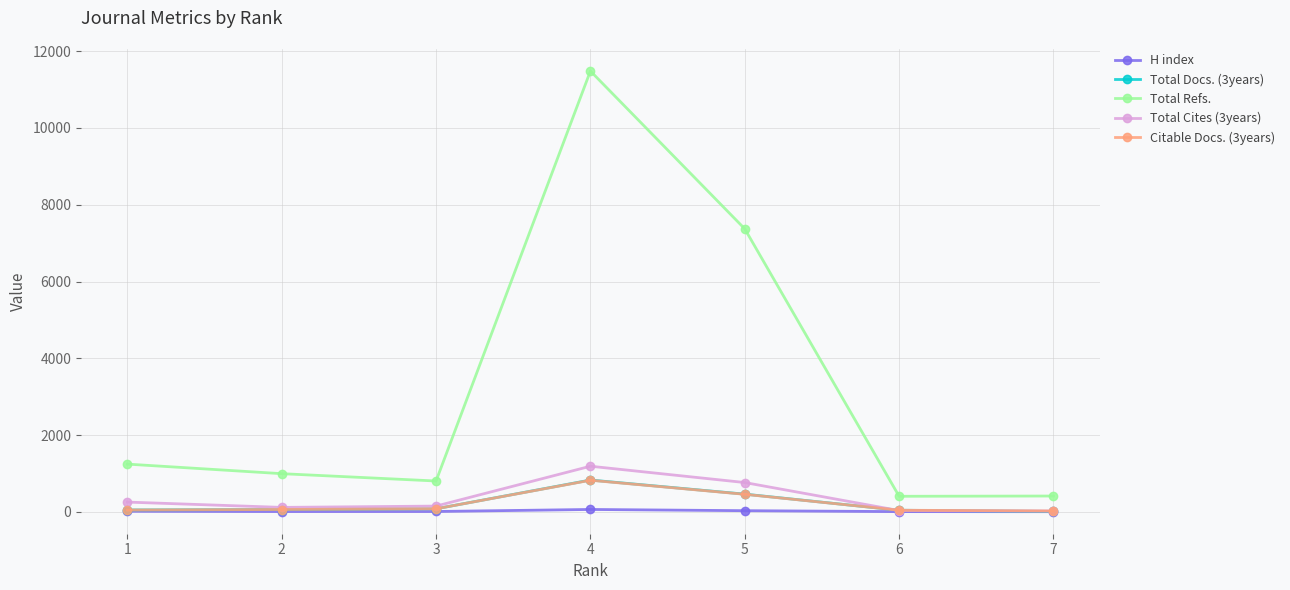

Which series has the largest range (max minus min)?

Total Refs.